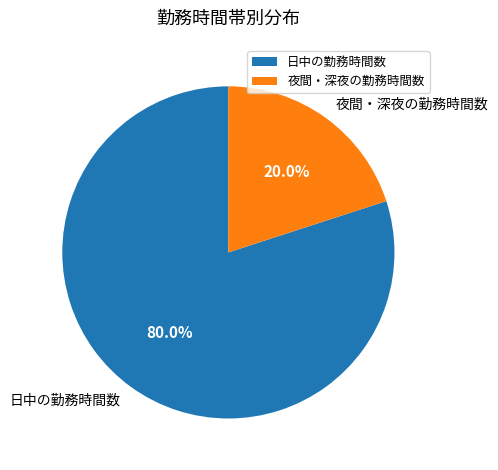

Which has a higher value, 日中の勤務時間数 or 夜間・深夜の勤務時間数?

日中の勤務時間数